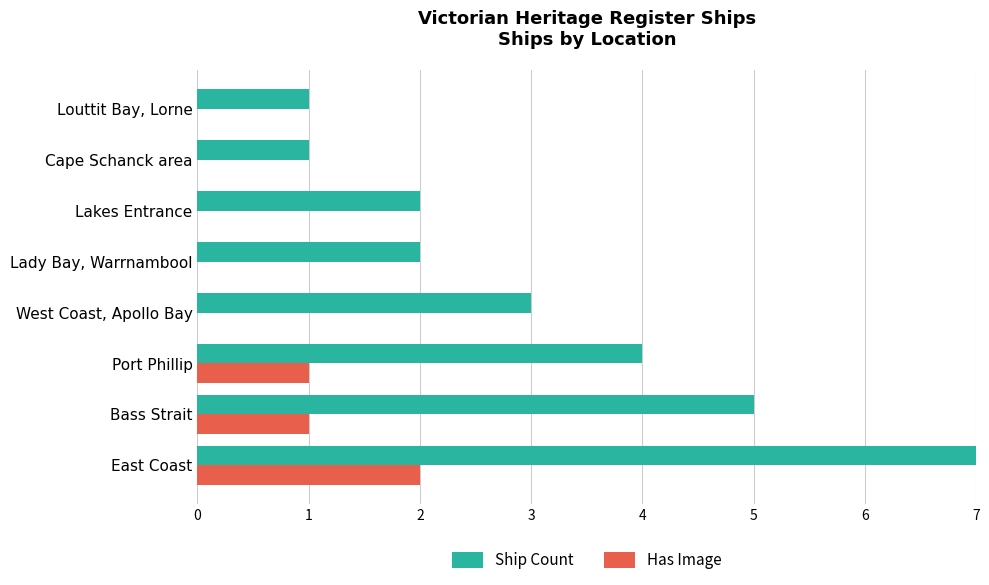

Which series has the largest total across all categories?

Ship Count